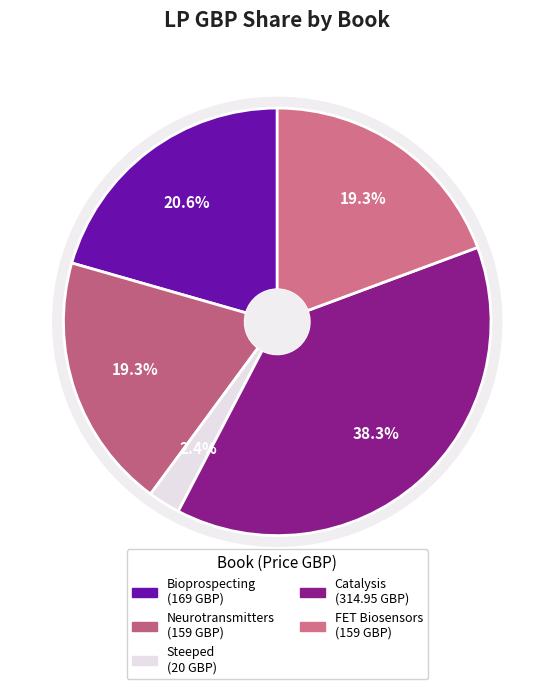

What portion of the pie excludes 978-1-83916-591-7?

97.6%